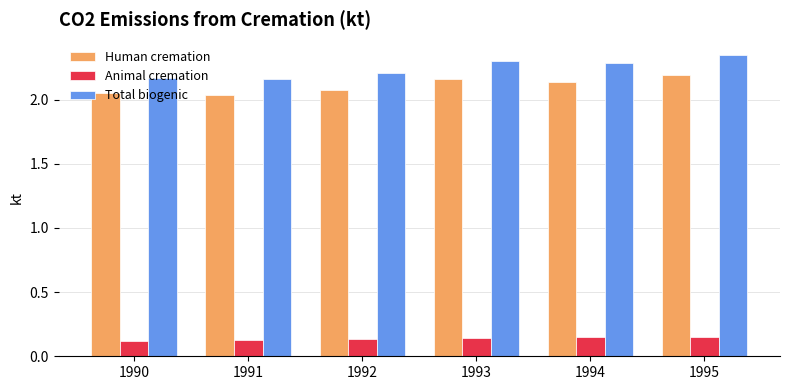

Does the chart contain any negative values?

No